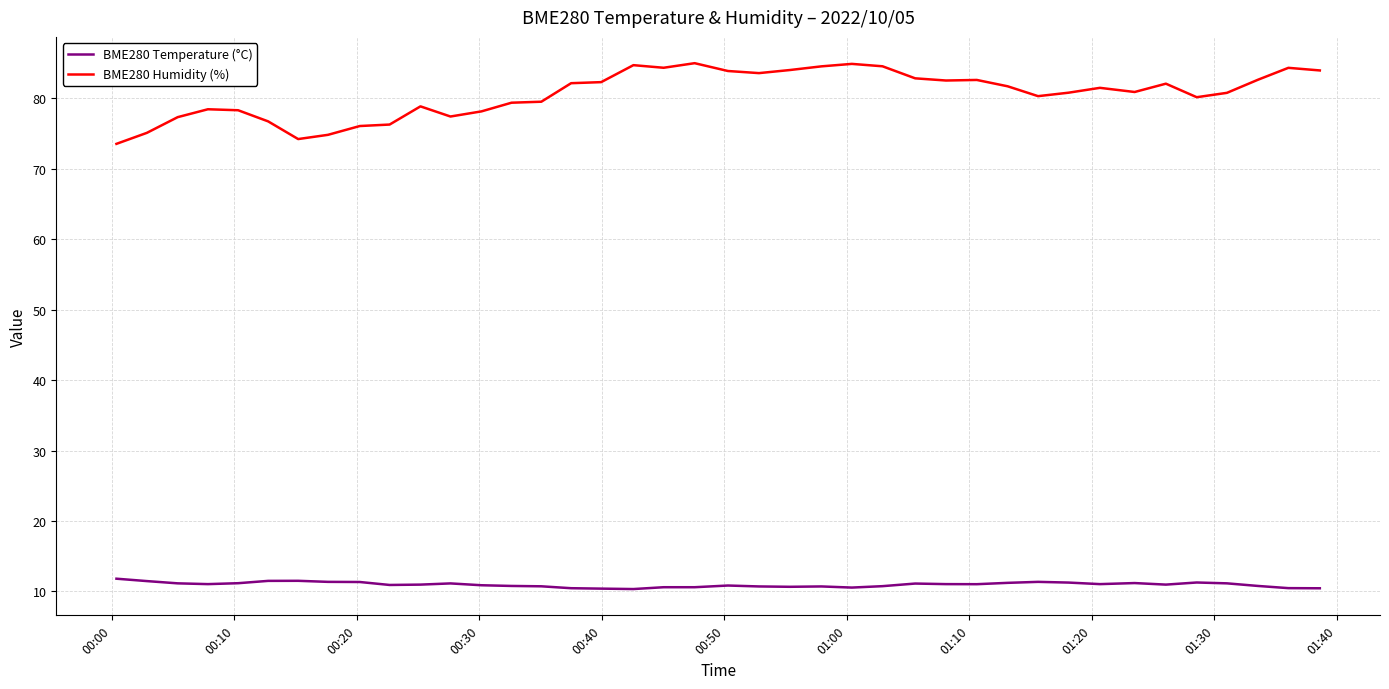

Which series has the largest range (max minus min)?

BME280 Humidity (%)